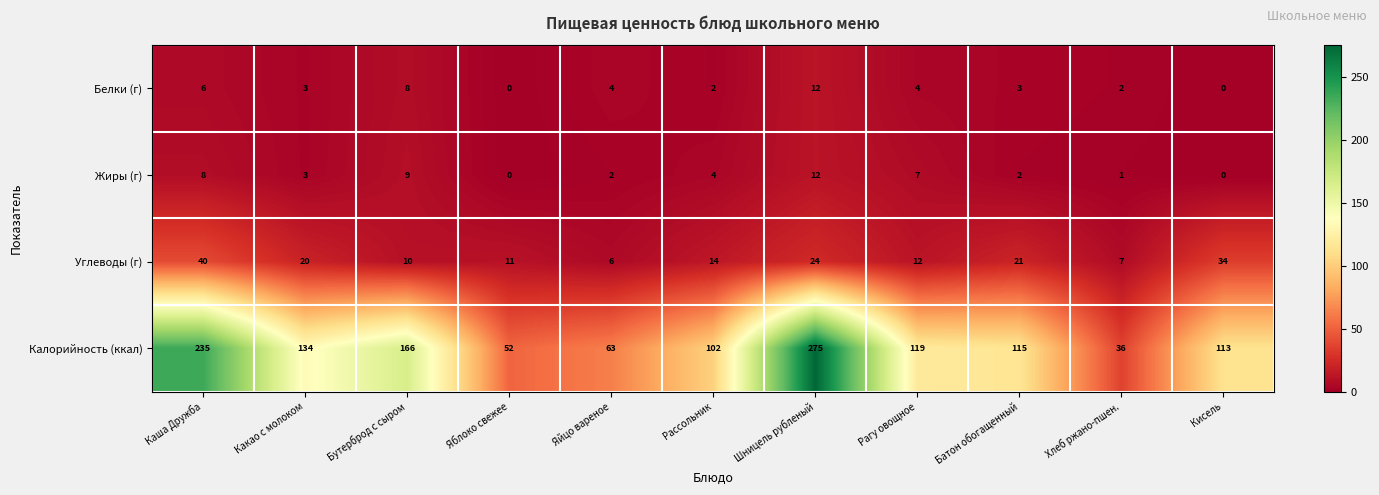

The value of Белки (г) at Рассольник is 2. True or false?

True